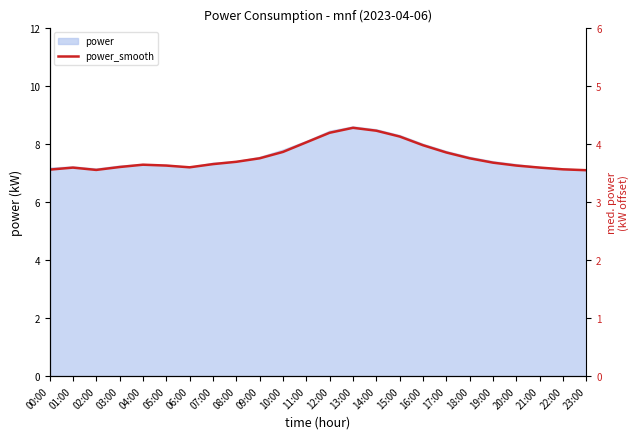

What is the minimum value shown in the chart?

7.1